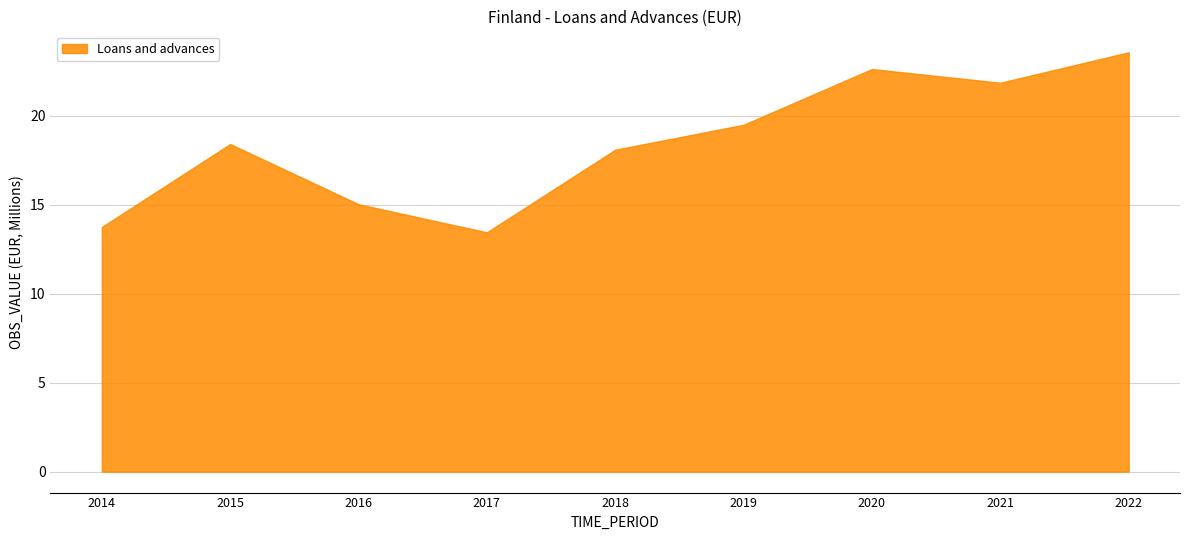

What is the difference between the maximum and minimum values?

10.1